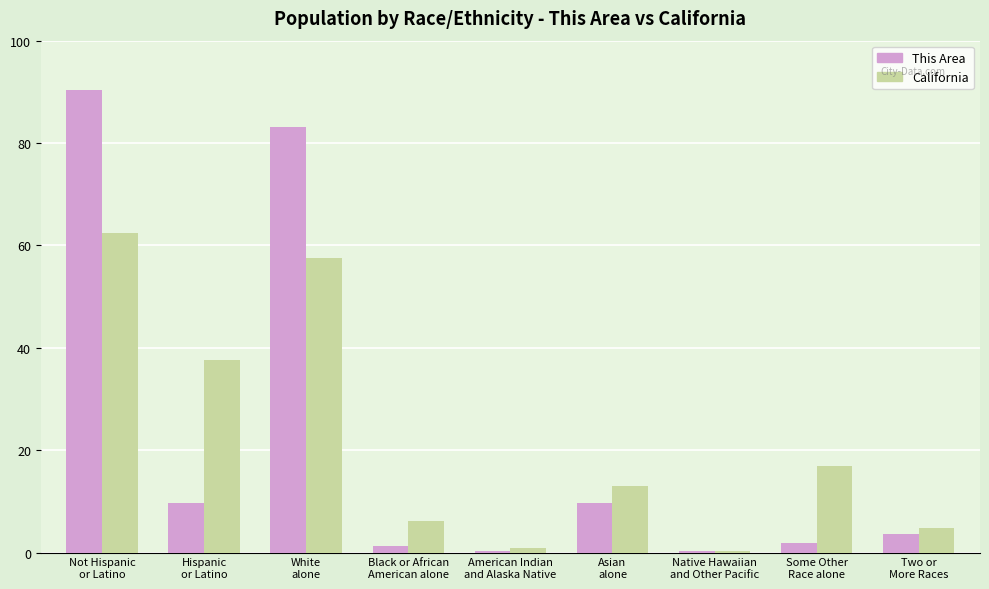

What is the difference between the California values at Two or
More Races and Not Hispanic
or Latino?

57.5